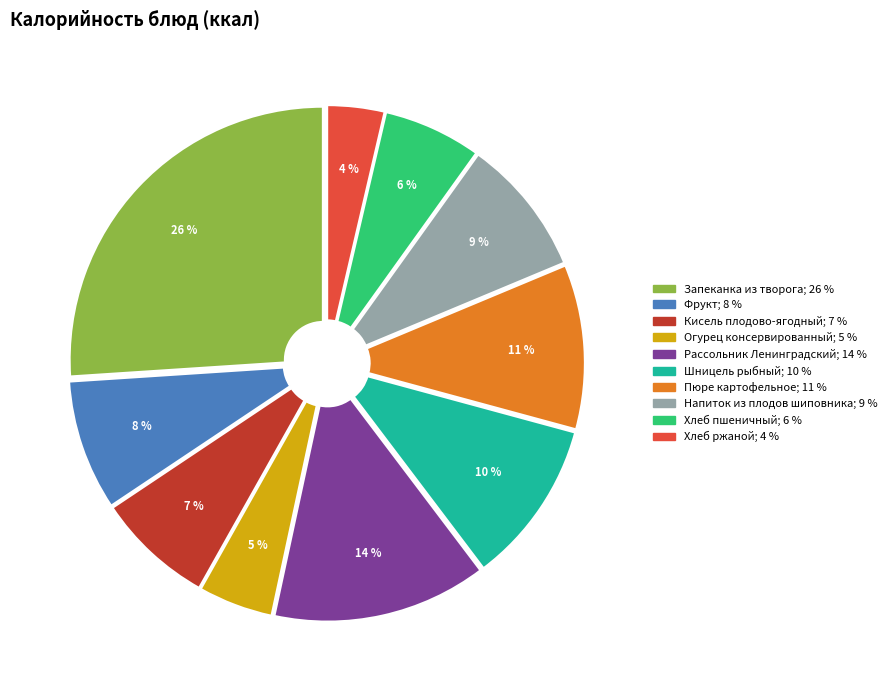

How many slices are in this pie chart?

10